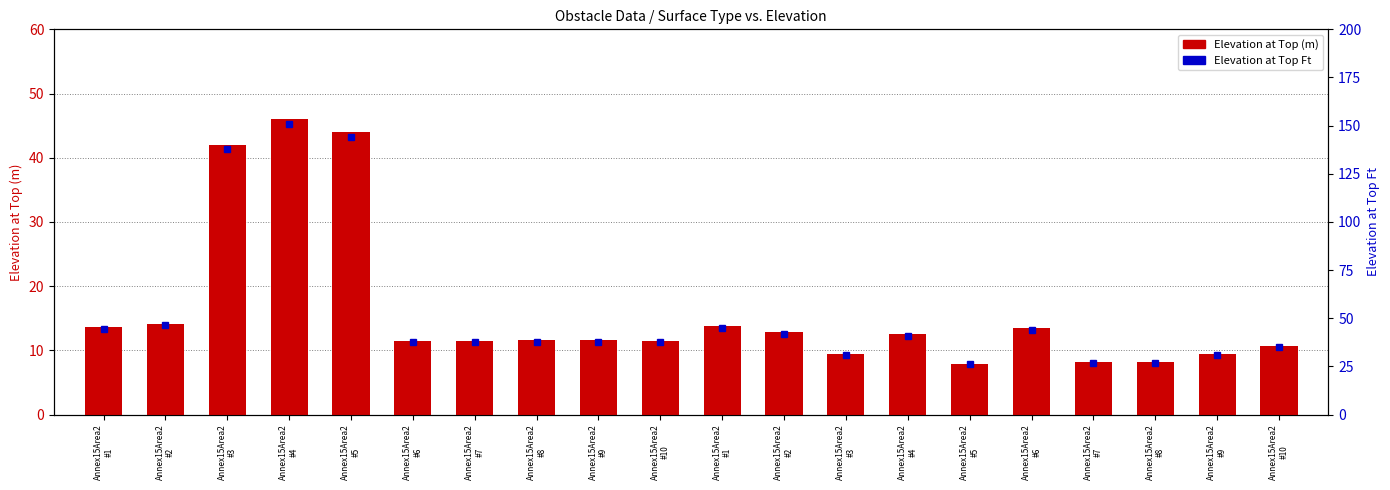

True or false: the data shows 11.5 at Annex15Area2
#7.

True